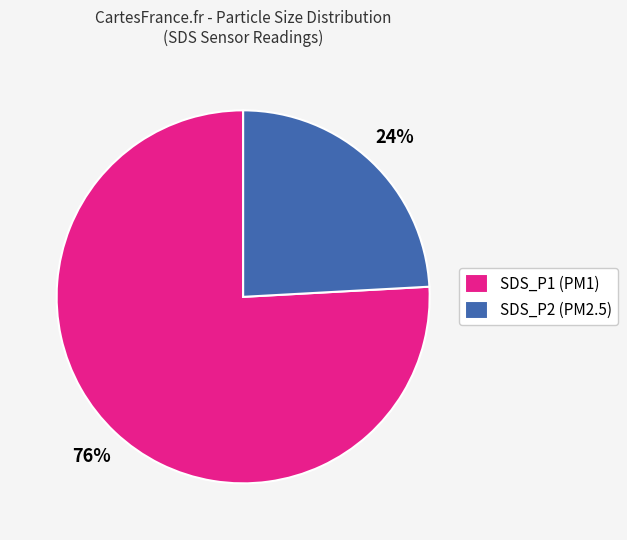

Rank the categories by value from highest to lowest.

SDS_P1, SDS_P2